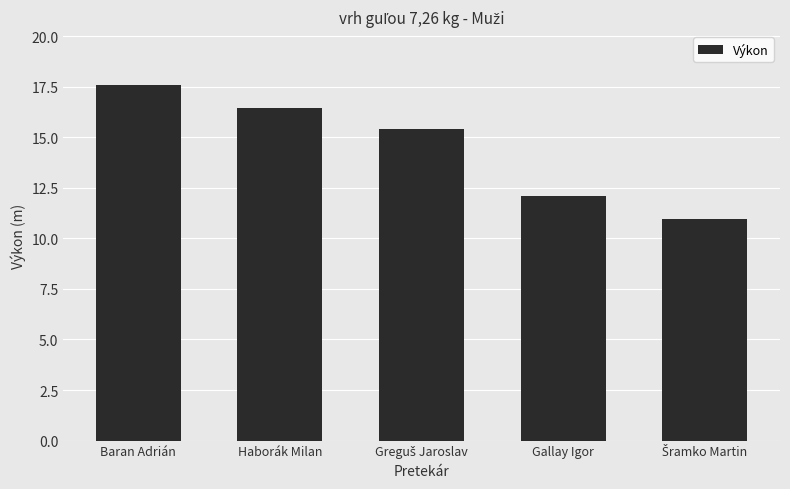

What is the approximate value at Gallay Igor?

12.1